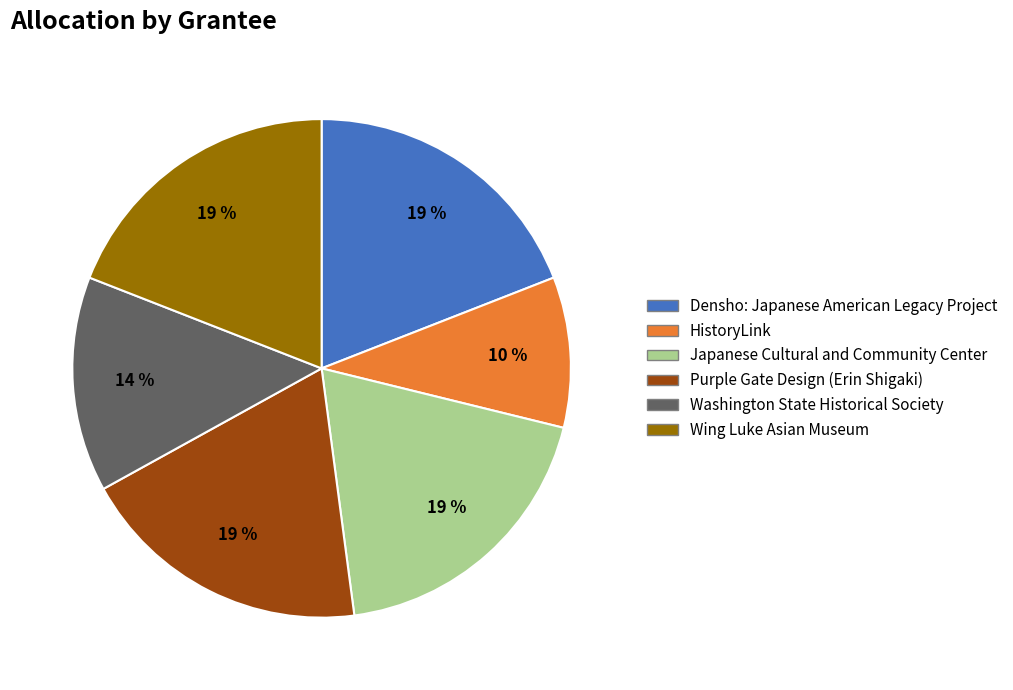

How many slices are in this pie chart?

6